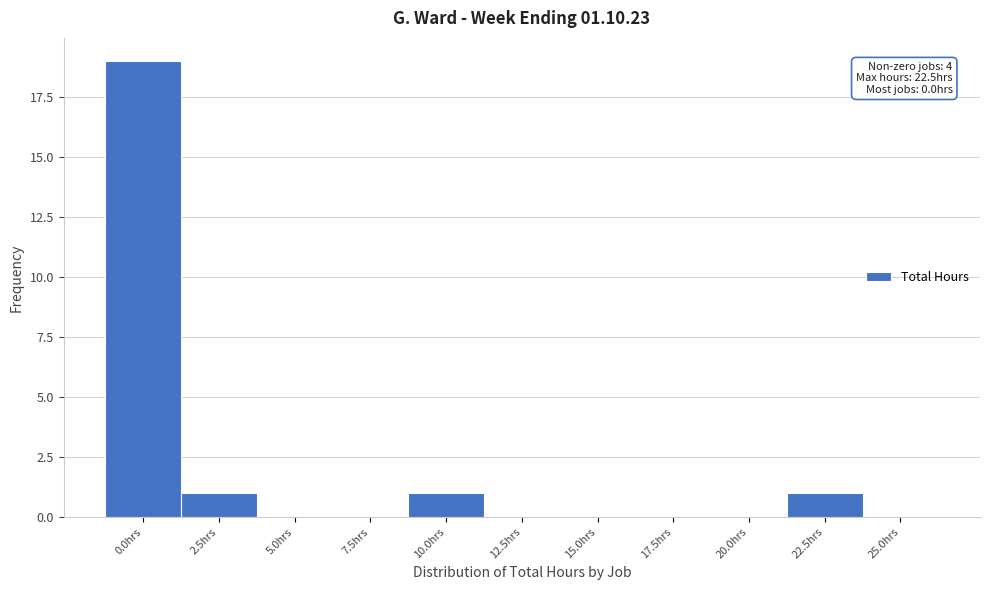

Reading left to right, what are all the values shown in this chart?

0.0hrs=19	2.5hrs=1	5.0hrs=0	7.5hrs=0	10.0hrs=1	12.5hrs=0	15.0hrs=0	17.5hrs=0	20.0hrs=0	22.5hrs=1	25.0hrs=0